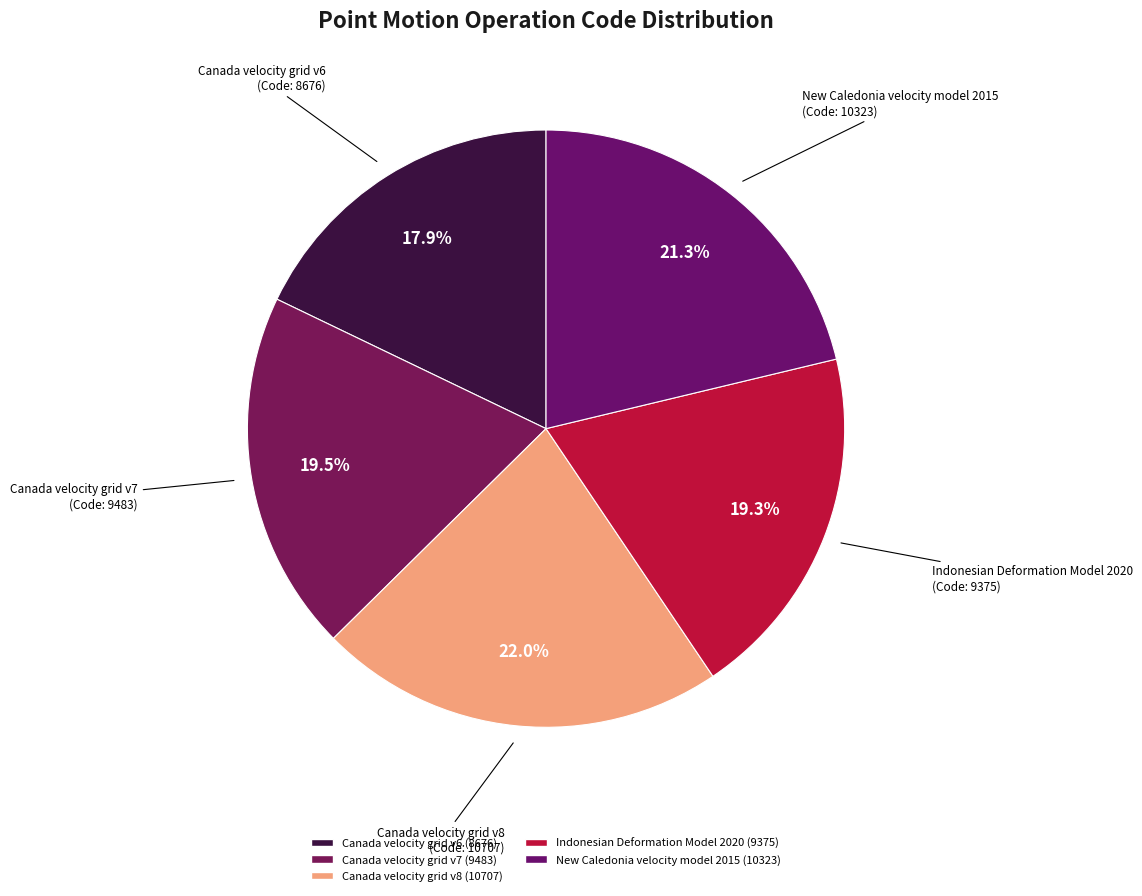

Which category has the biggest portion of the pie?

Canada velocity grid v8